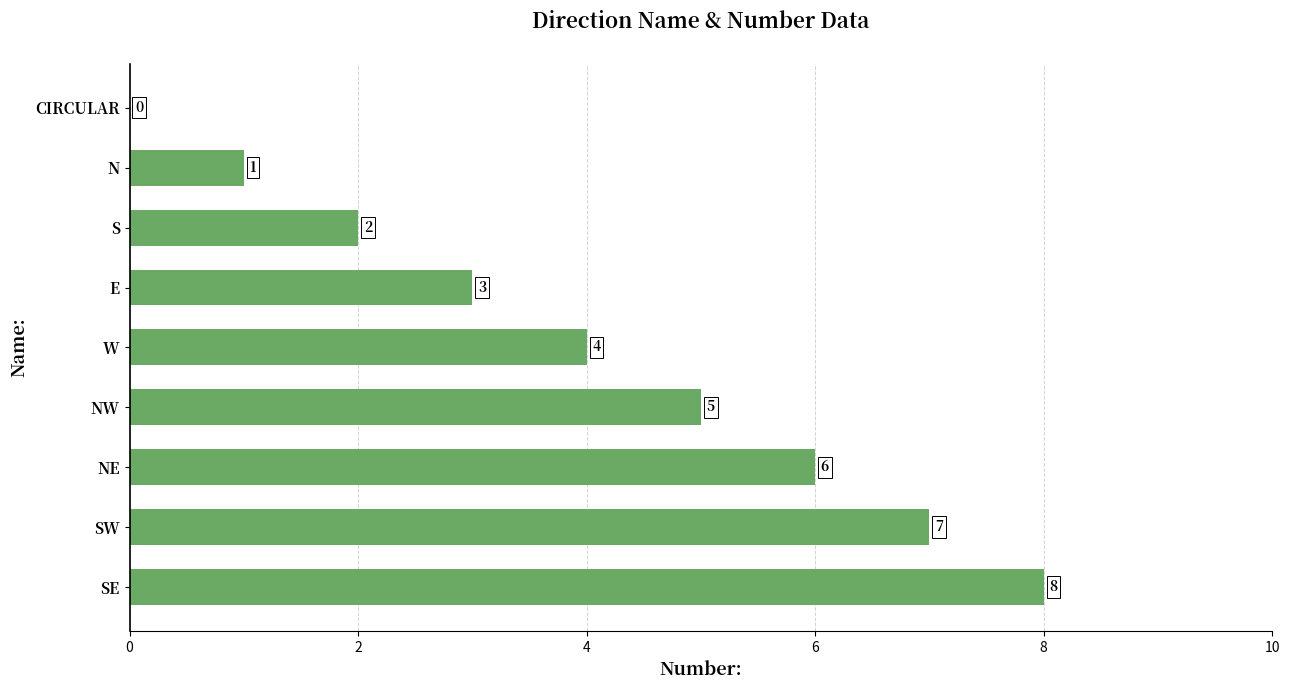

What is the sum of all values?

36